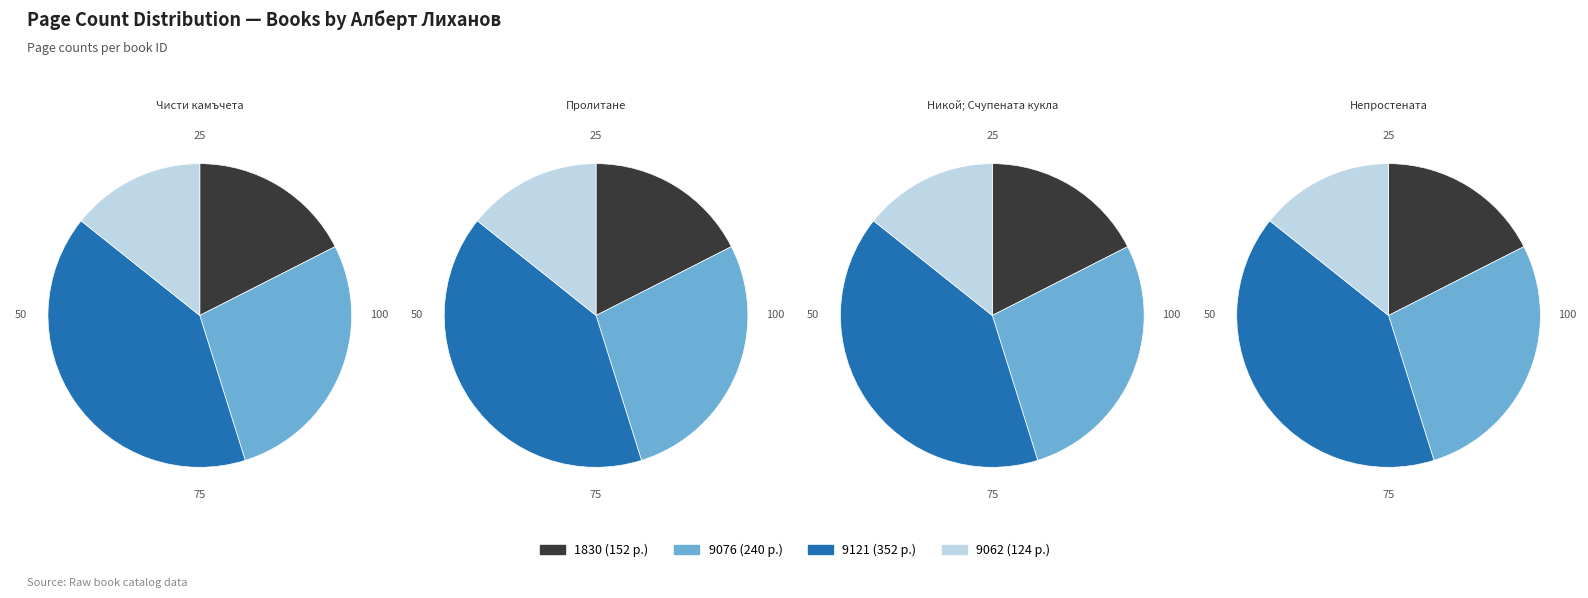

Which has a higher value, 9121 or 1830?

9121